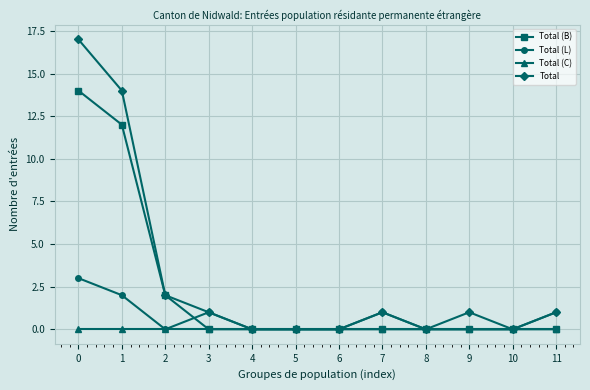

Does the chart display data point markers on the line(s)?

Yes